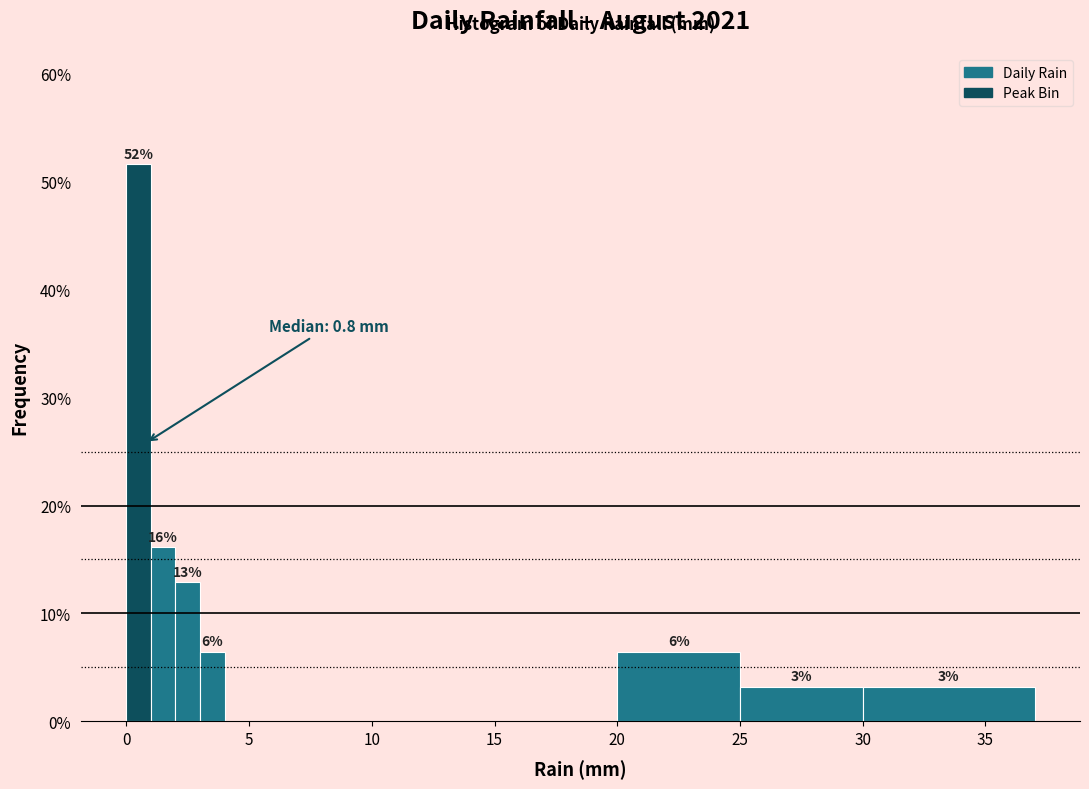

Read against the x-axis, roughly where is the centre of the tallest bar?

0.5